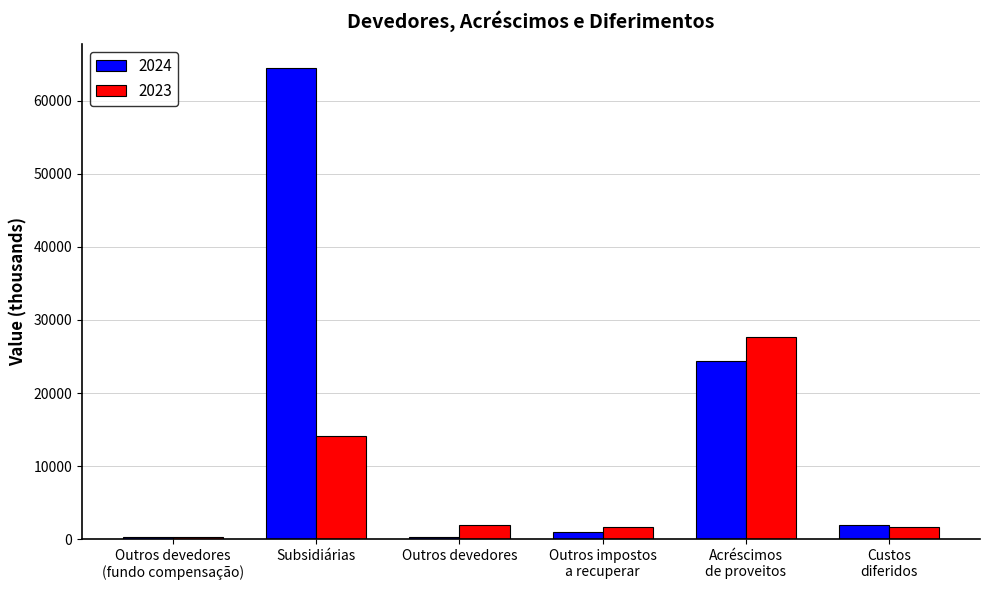

What is the label of the 6th bar from the left?

Custos
diferidos